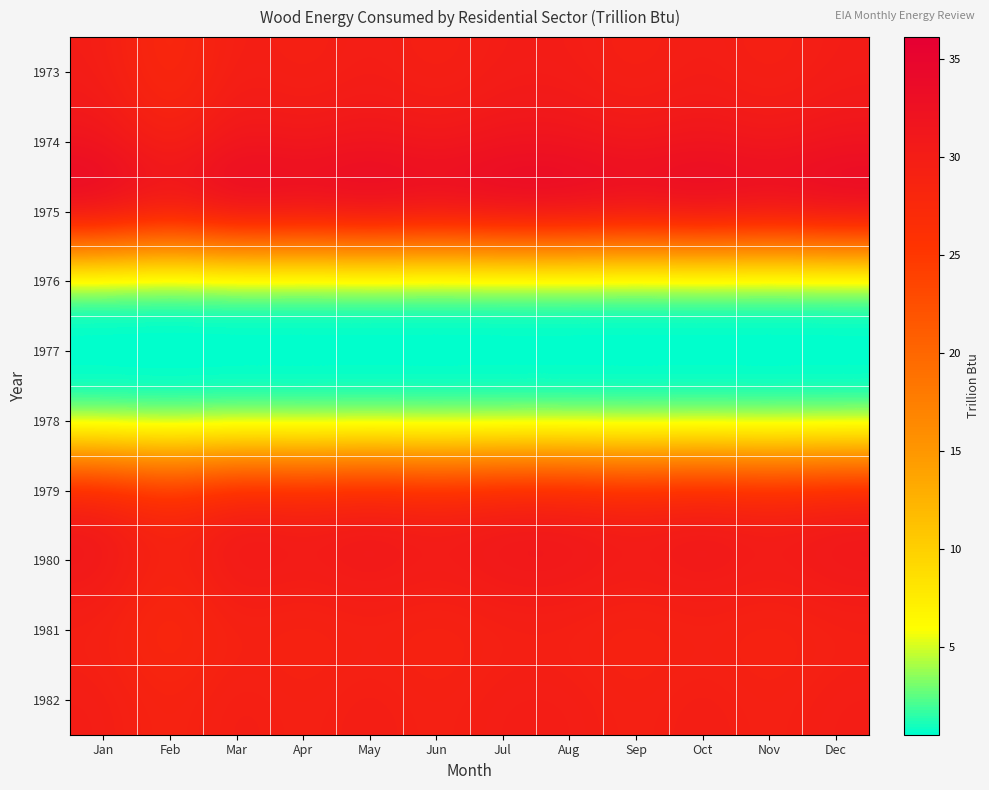

List the series in order of their peak value, highest first.

1975, 1974, 1980, 1973, 1979, 1982, 1981, 1978, 1977, 1976